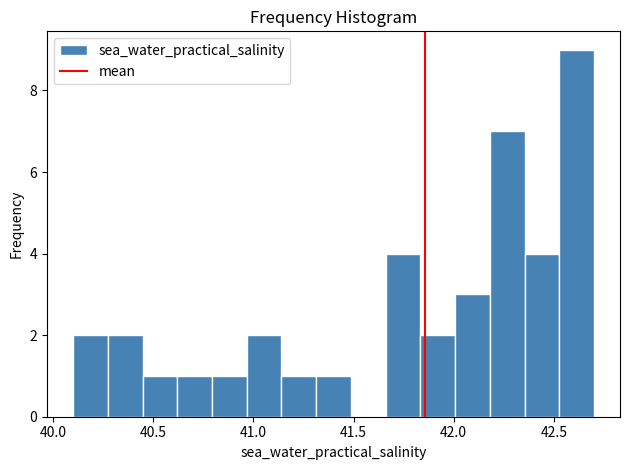

Around what value on the x-axis is the tallest bar? Give the approximate position of its centre, as read against the axis.

42.60